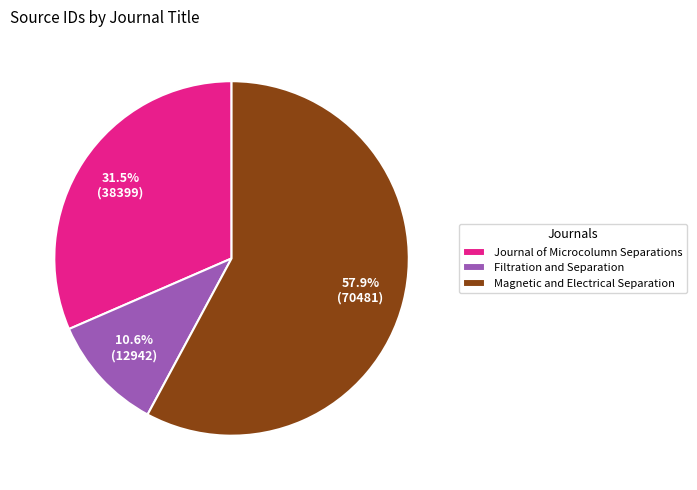

Is it true that Filtration and Separation is 19% of the pie?

False